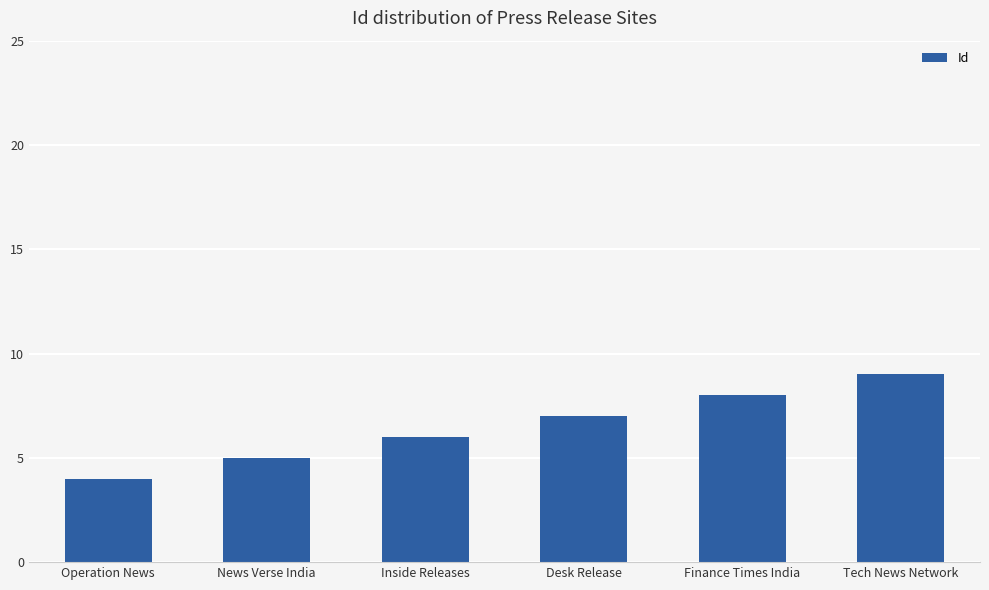

Count the values in the range 5 to 8.

4